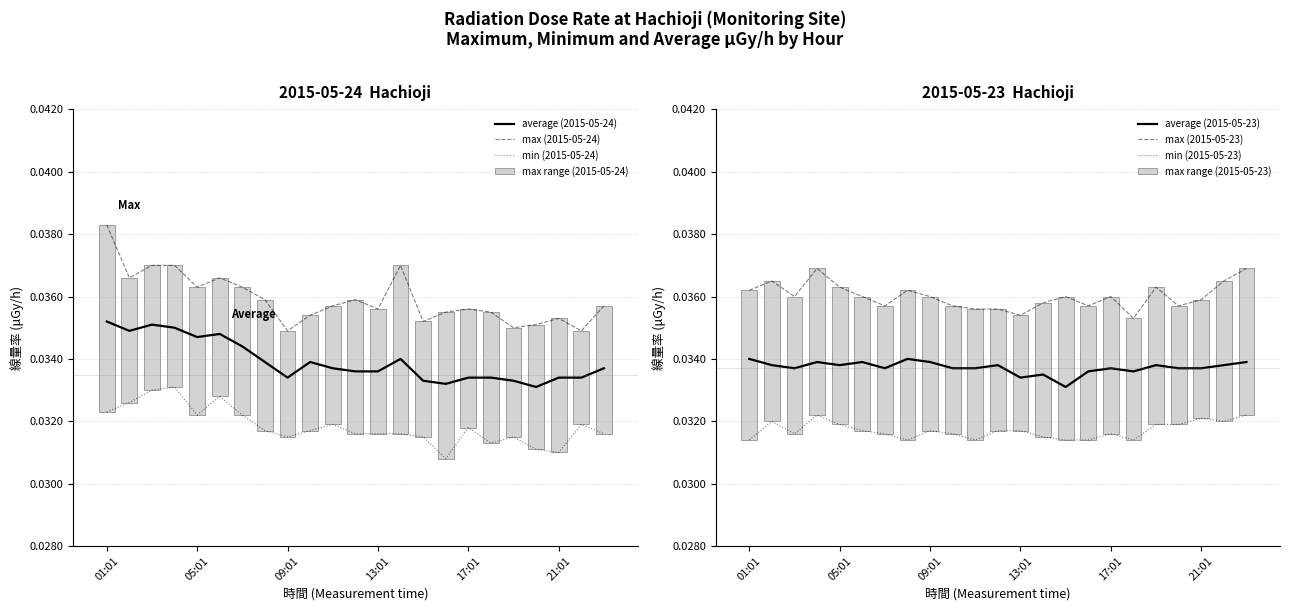

At which label is max closest to 0?

09:01